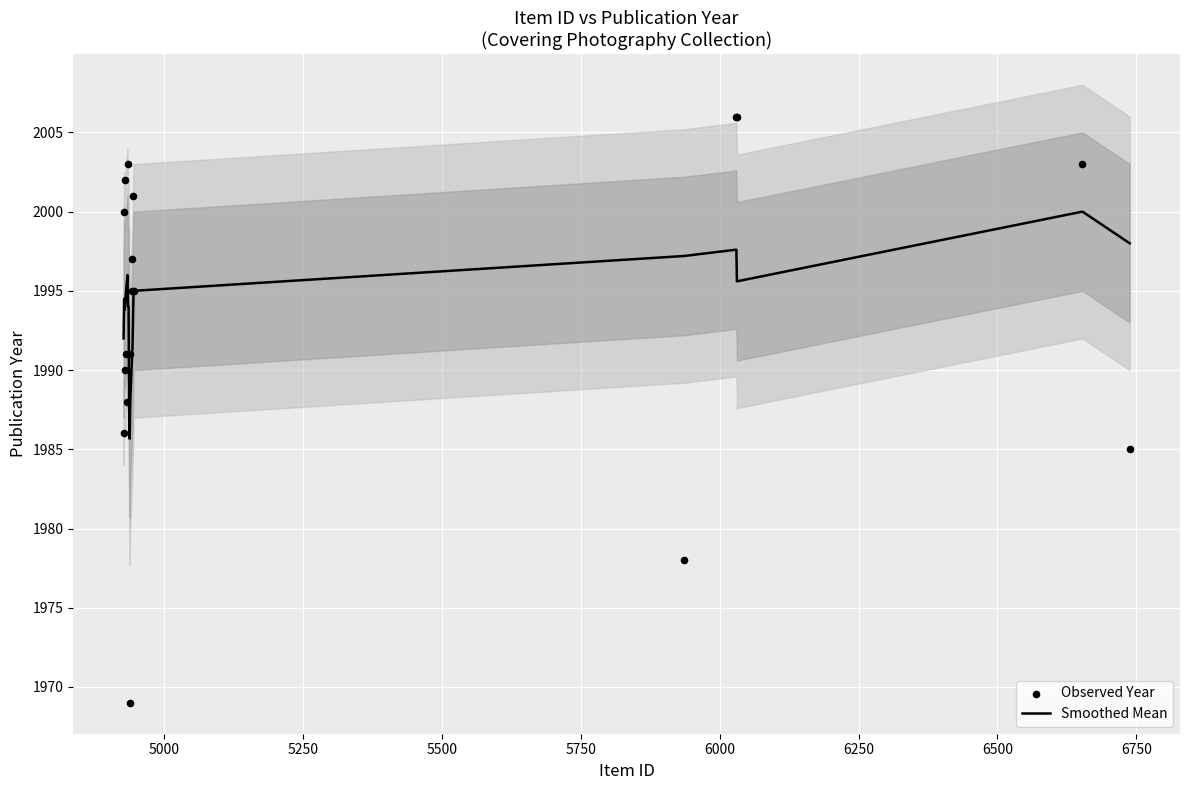

What are all the series names shown in the legend?

Smoothed Mean, Observed Year